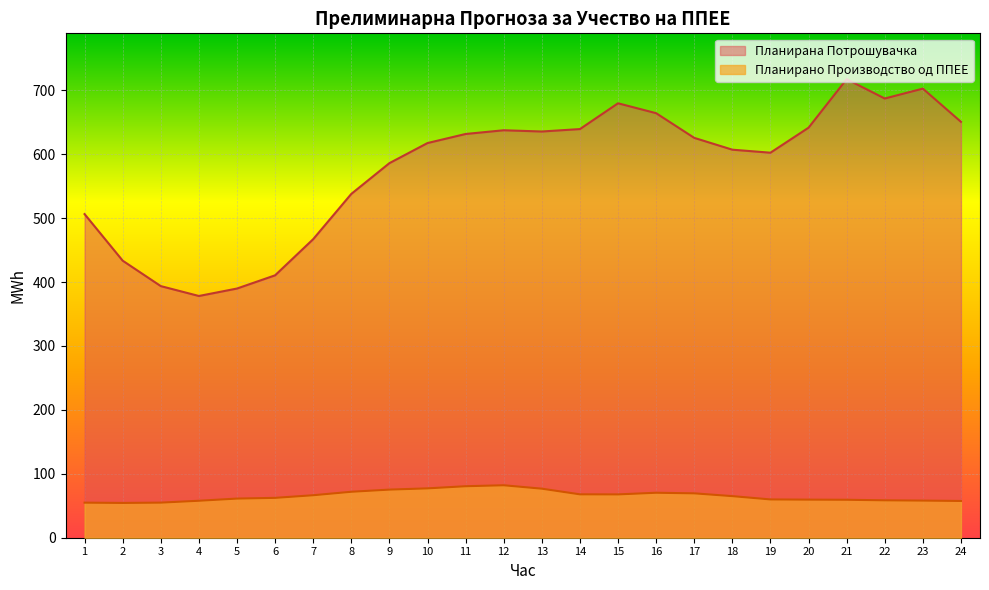

Which series has the largest total across all categories?

Планирана Потрошувачка